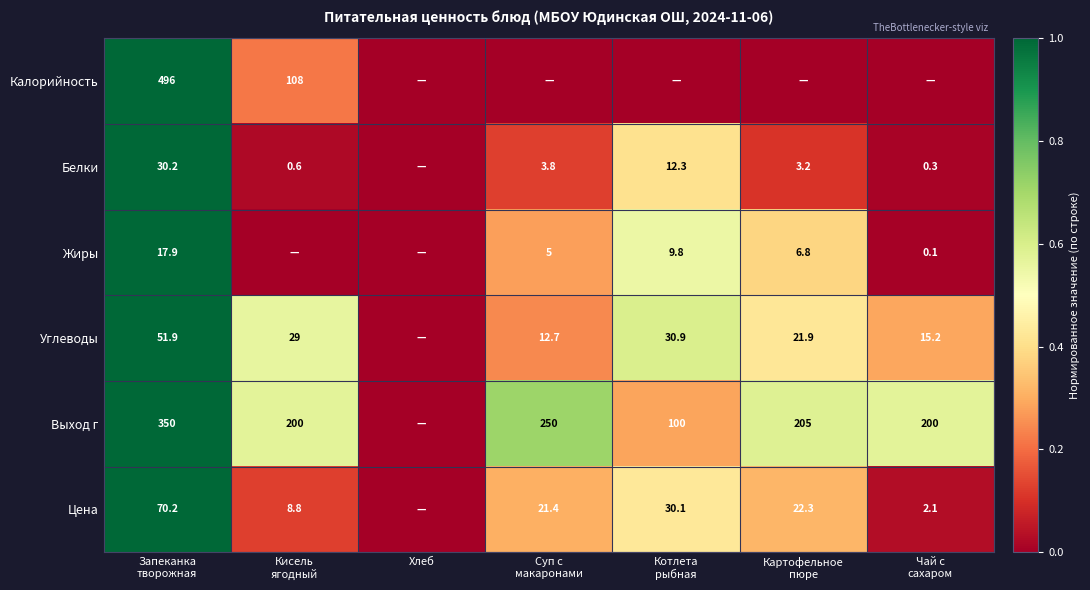

Count the number of data series in this chart.

6